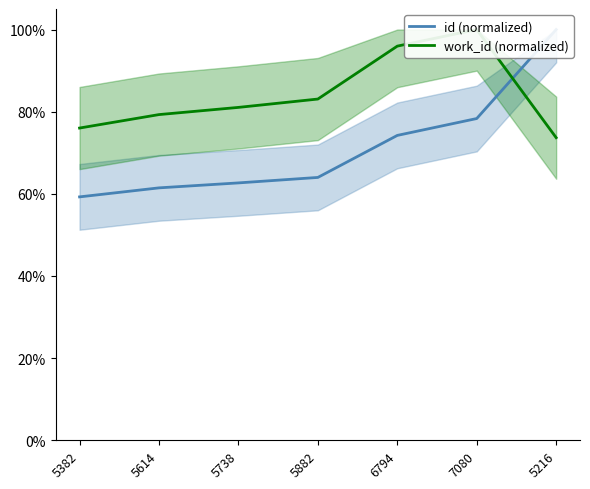

List the labels in order of work_id (normalized) value, smallest first.

5216, 5382, 5614, 5738, 5882, 6794, 7080